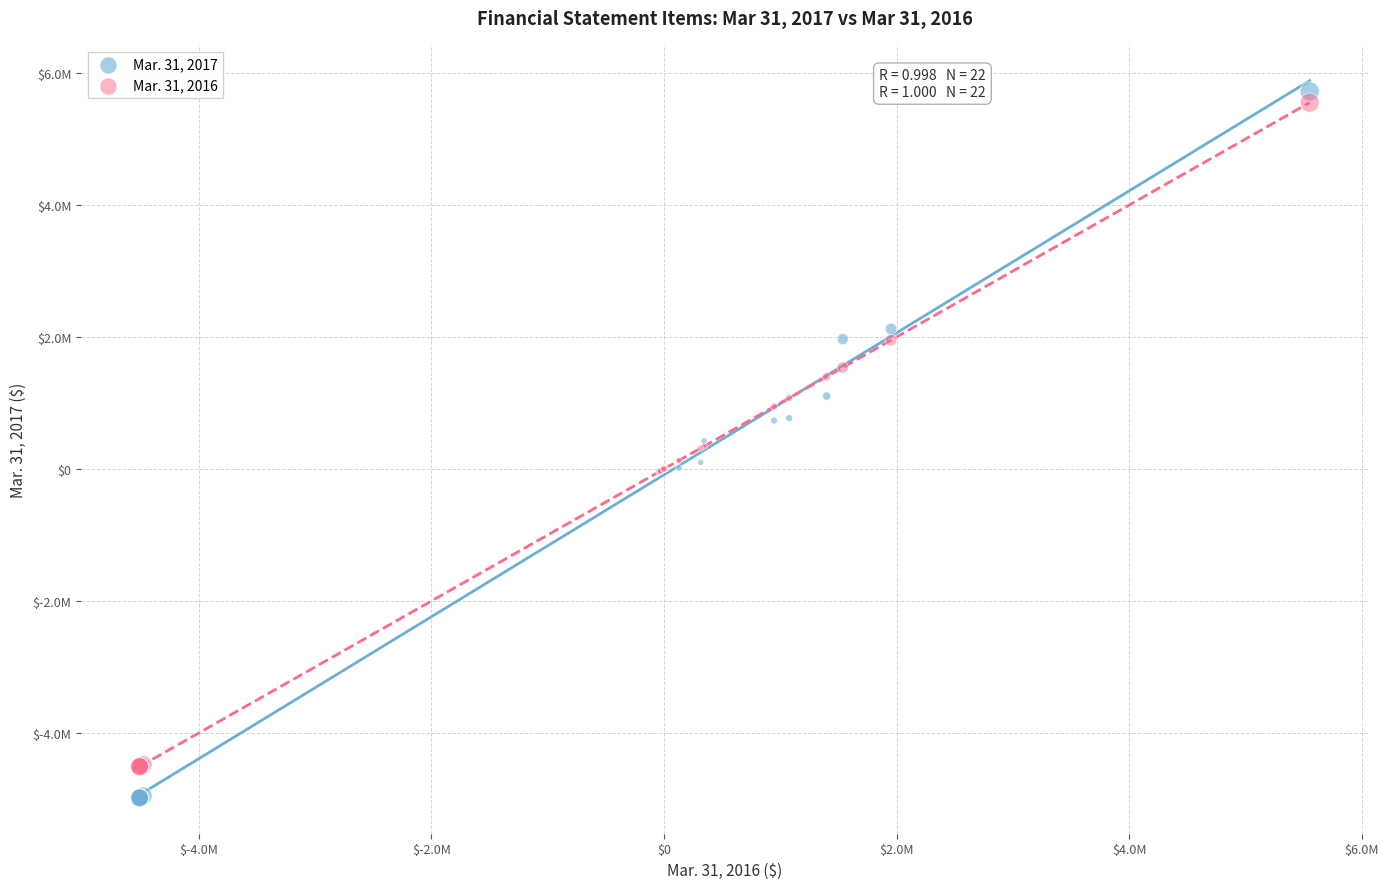

What are all the series names shown in the legend?

Mar. 31, 2017, Mar. 31, 2016